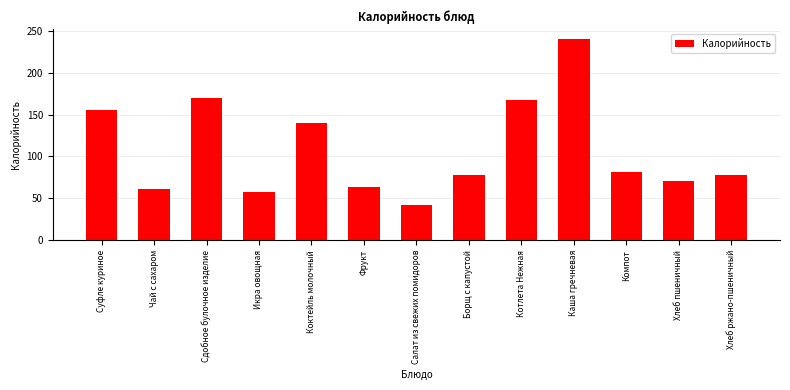

What is the label of the 8th bar from the right?

Фрукт